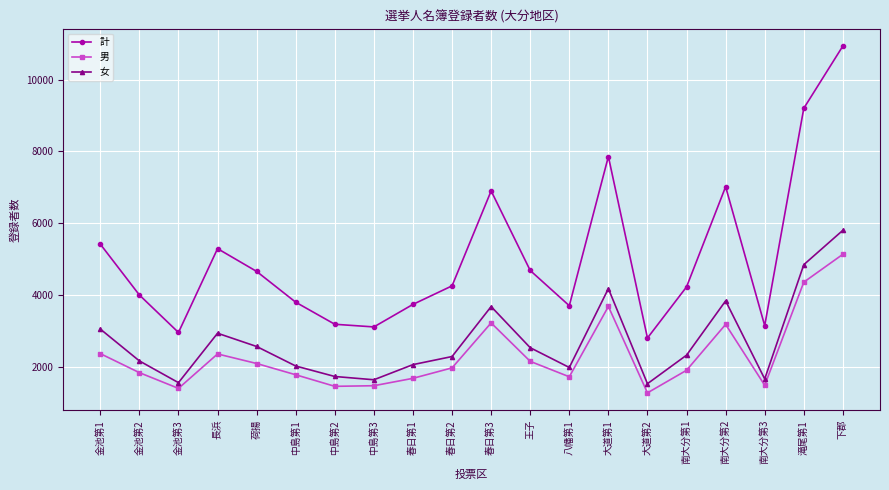

Count the number of categories in the chart.

20